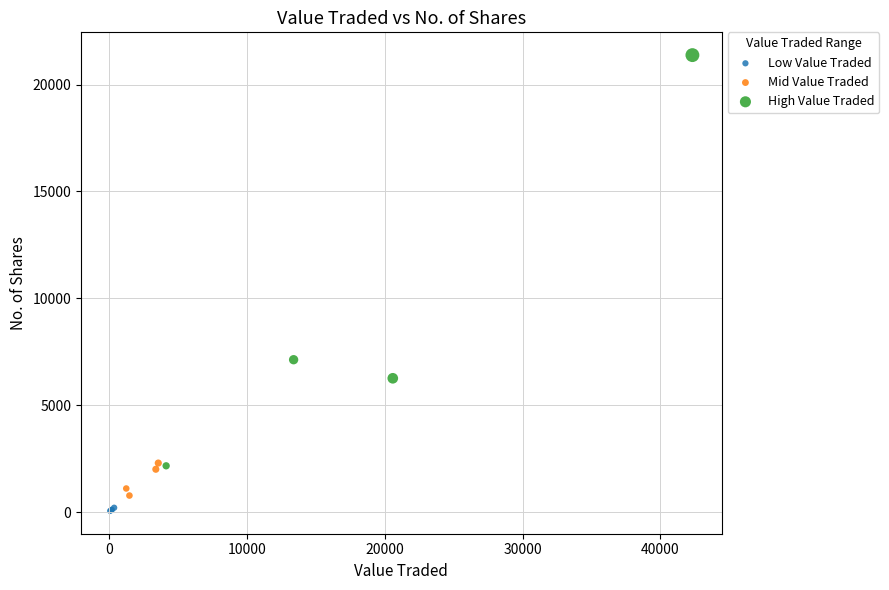

What are all the series names shown in the legend?

Low Value Traded, Mid Value Traded, High Value Traded